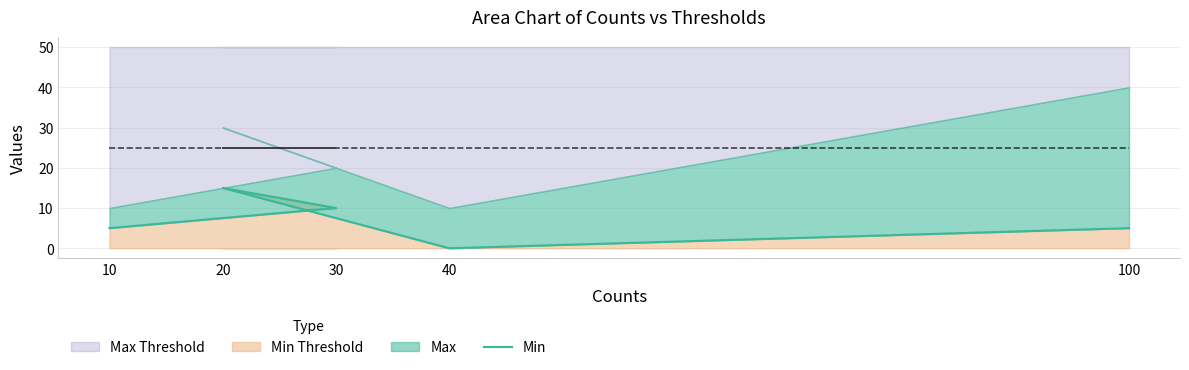

Where does the data first go above 5?

30